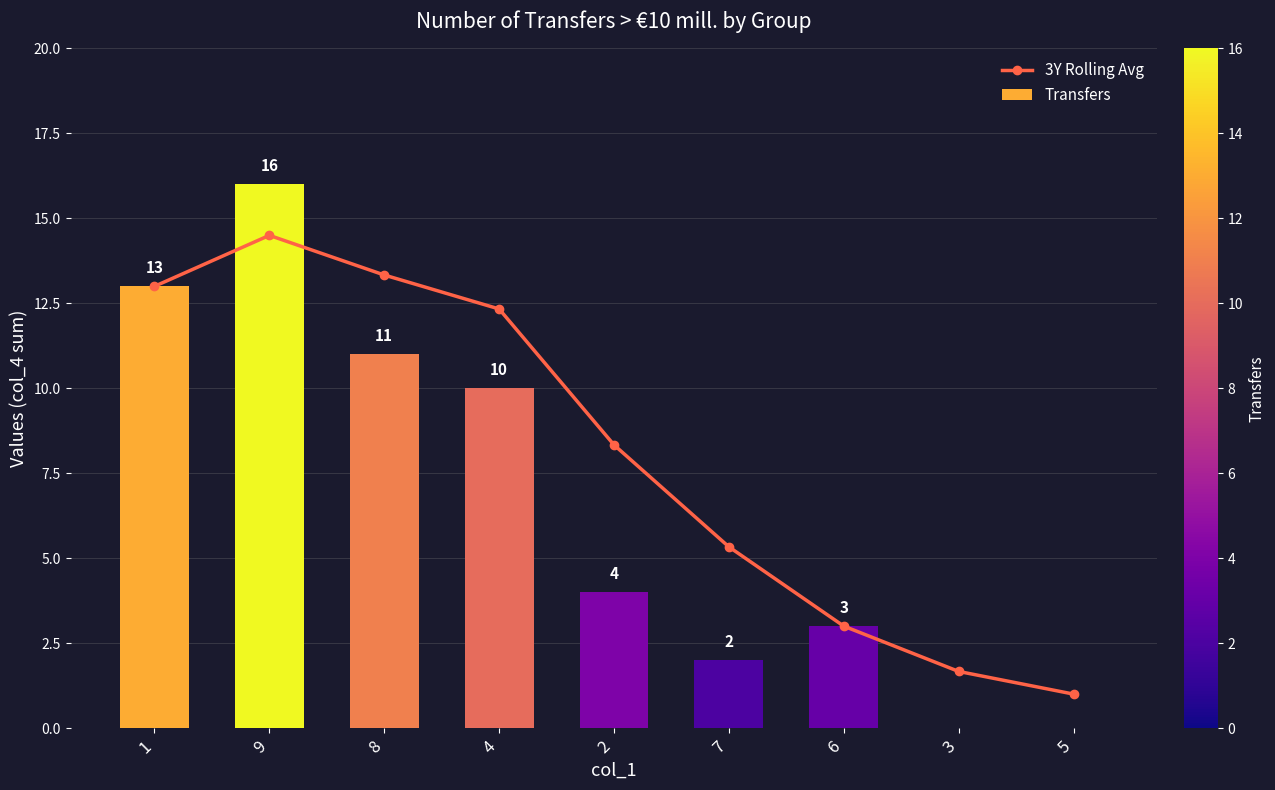

What is the label of the 3rd bar from the right?

6